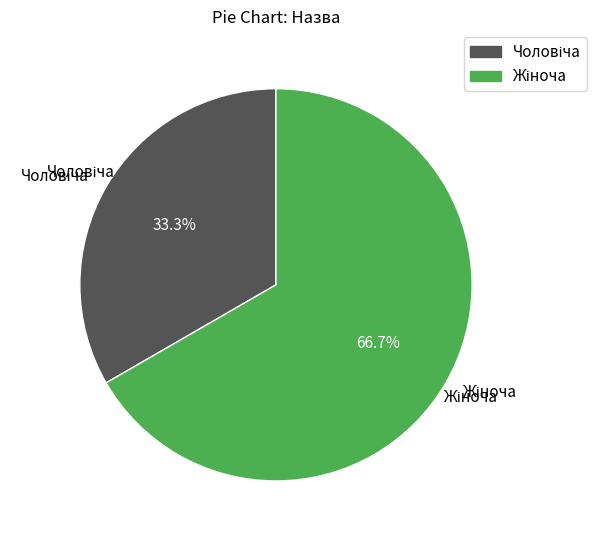

Is there any slice that represents more than half of the pie?

Yes